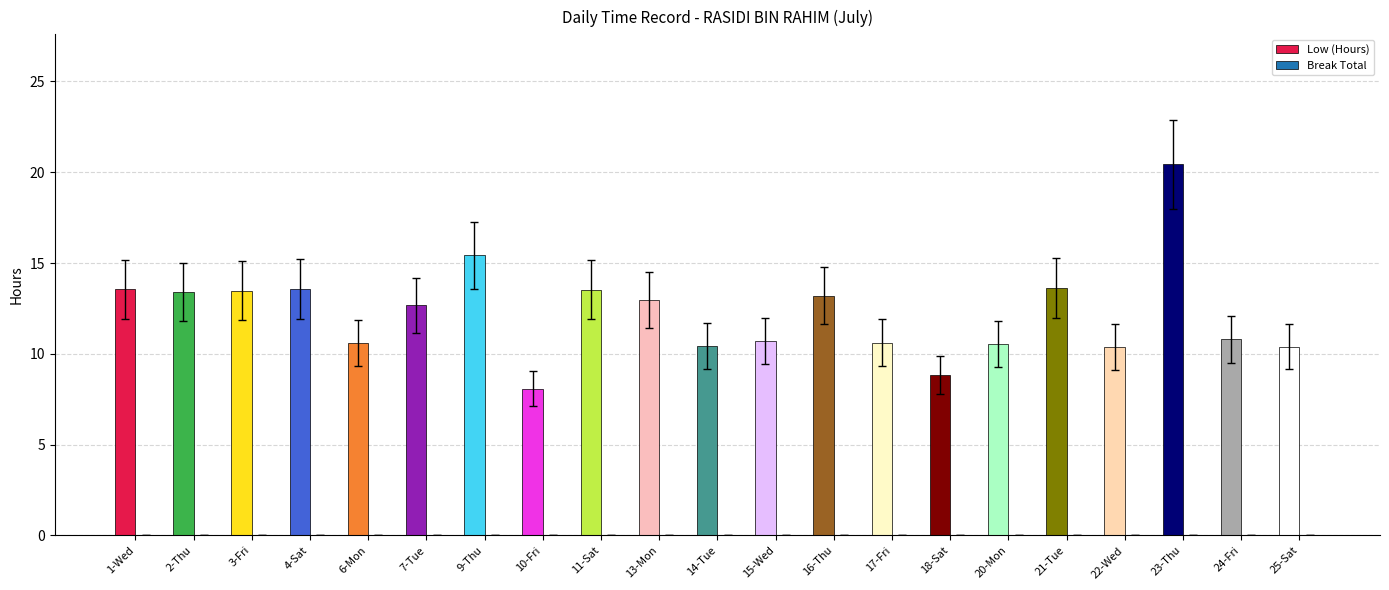

What is the minimum value shown in the chart?

7.1